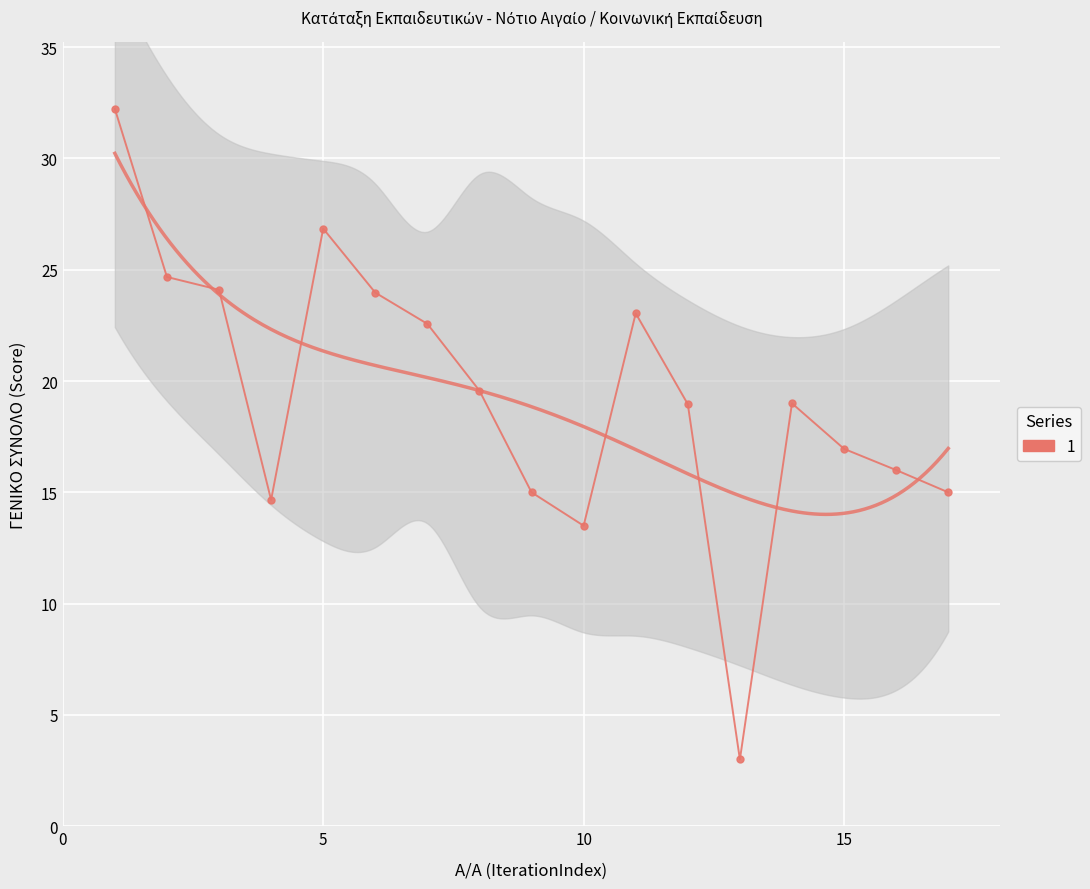

Which label corresponds to the largest value in the chart?

1